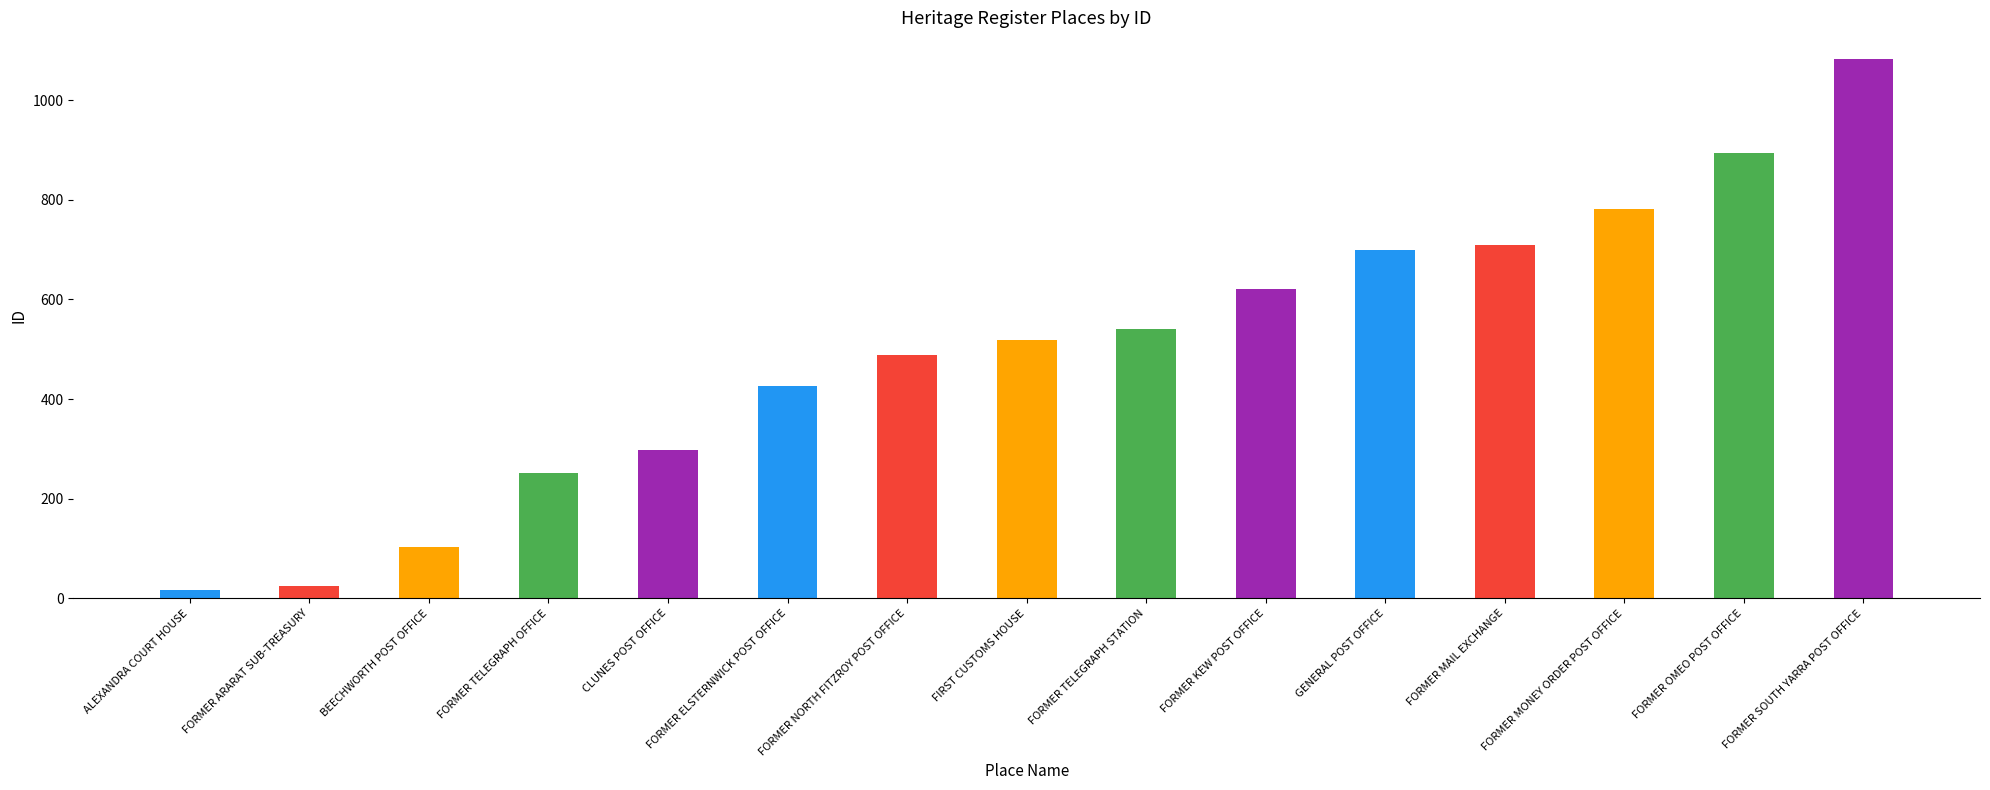

Reading left to right, list all the values displayed in this chart.

ALEXANDRA COURT HOUSE=17	FORMER ARARAT SUB-TREASURY=25	BEECHWORTH POST OFFICE=103	FORMER TELEGRAPH OFFICE=252	CLUNES POST OFFICE=298	FORMER ELSTERNWICK POST OFFICE=426	FORMER NORTH FITZROY POST OFFICE=488	FIRST CUSTOMS HOUSE=519	FORMER TELEGRAPH STATION=541	FORMER KEW POST OFFICE=620	GENERAL POST OFFICE=699	FORMER MAIL EXCHANGE=709	FORMER MONEY ORDER POST OFFICE=781	FORMER OMEO POST OFFICE=893	FORMER SOUTH YARRA POST OFFICE=1082